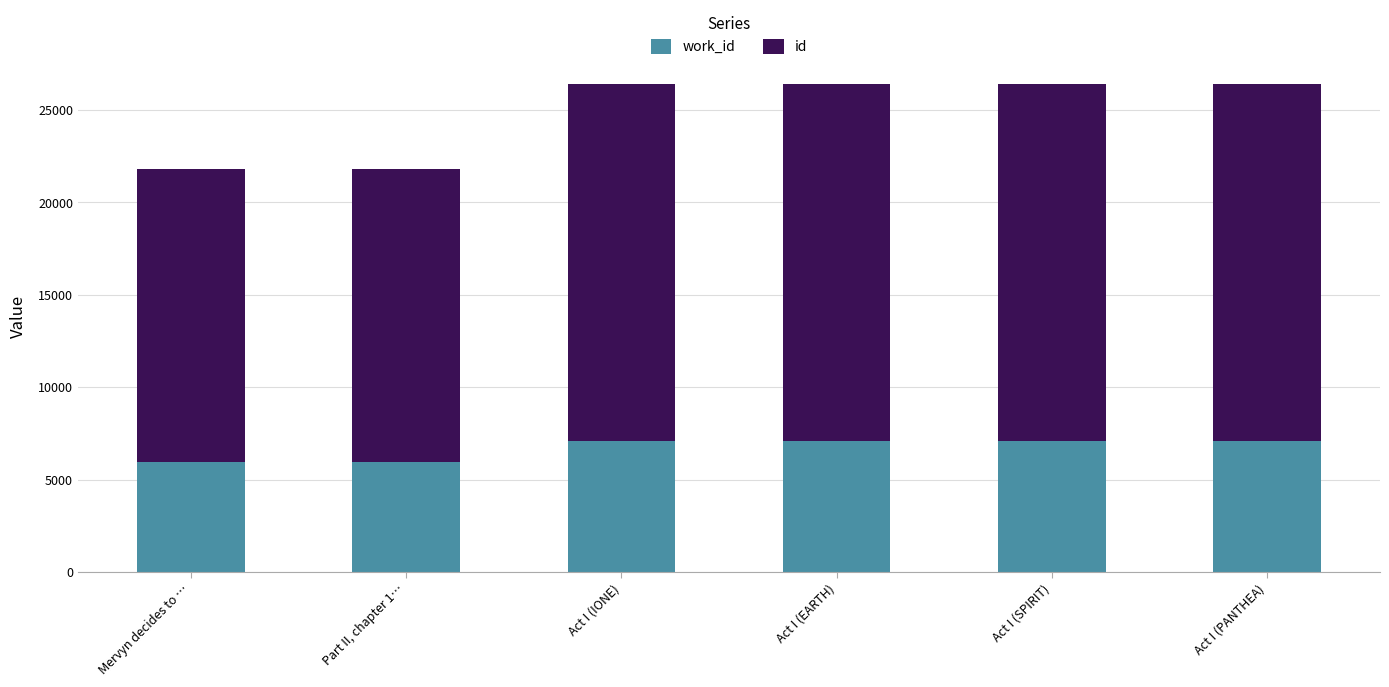

What is the total value across all series at Mervyn decides to …?

21793